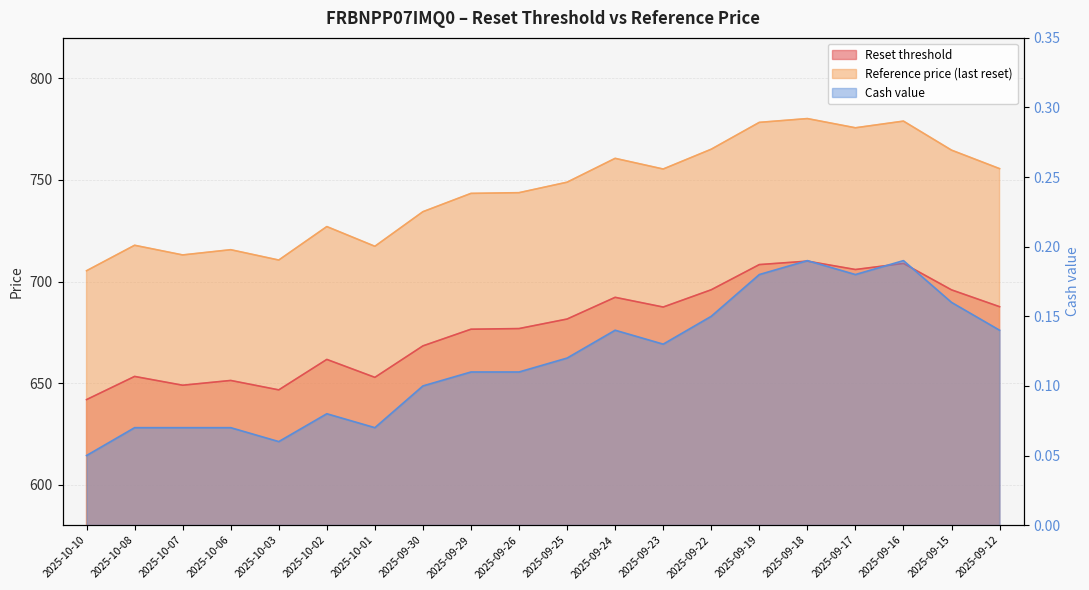

Where is Reference price nearest to the value 742?

2025-09-29